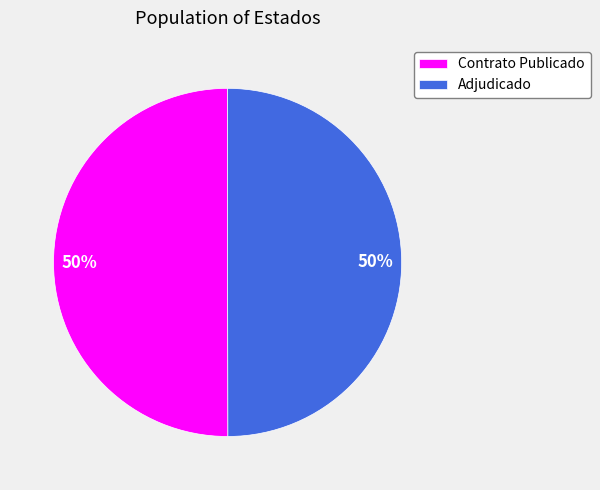

True or false: Adjudicado accounts for 50% of the total.

True